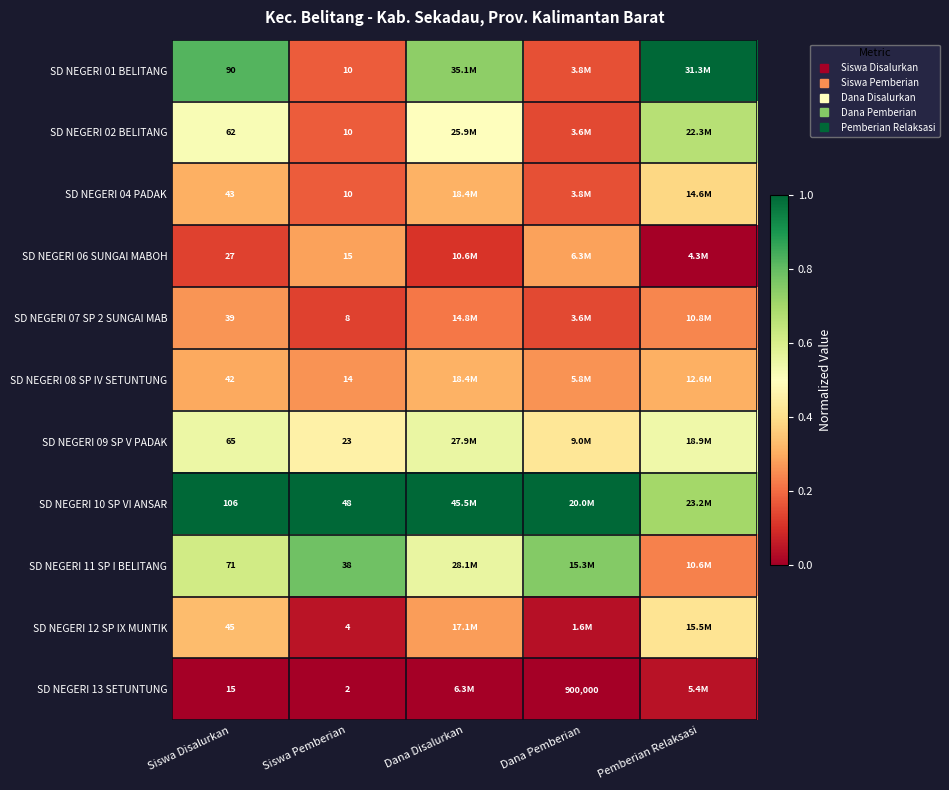

Is it true that SD NEGERI 04 PADAK equals 0.6 at Pemberian Relaksasi?

False